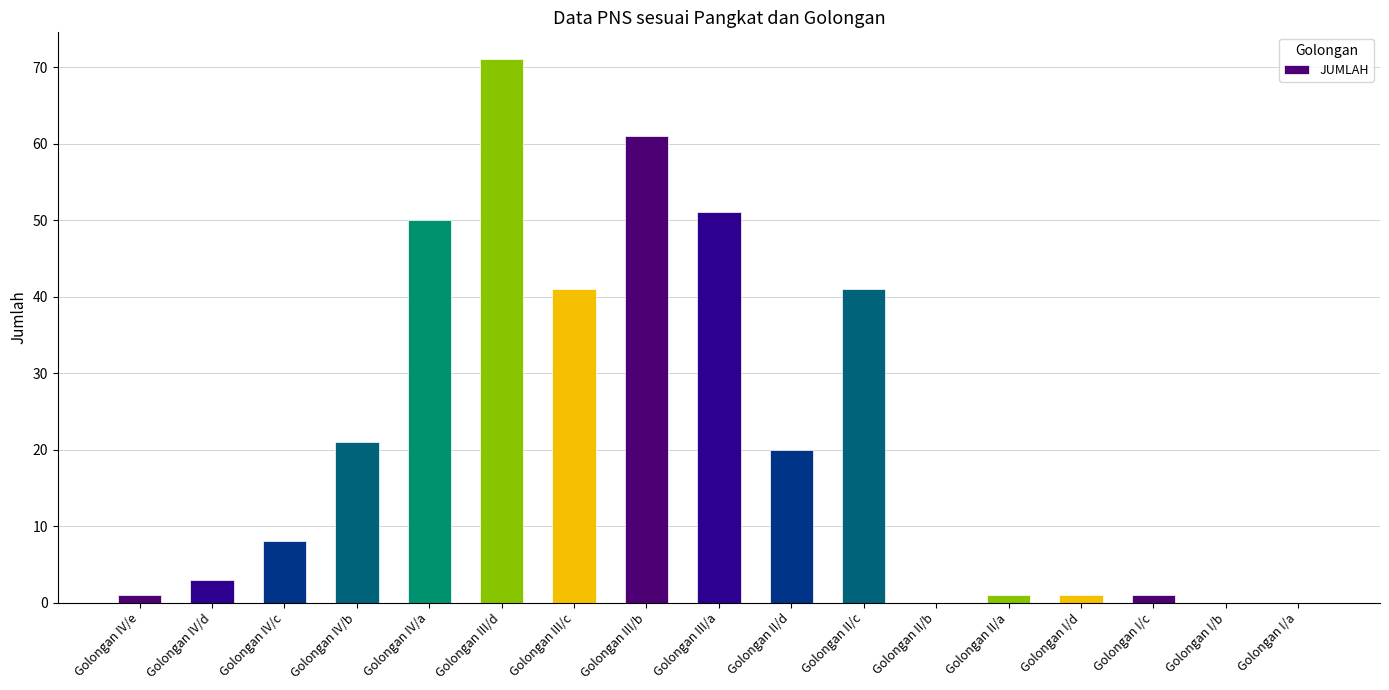

What is the ratio of the value at Golongan III/c to the value at Golongan IV/a?

0.8